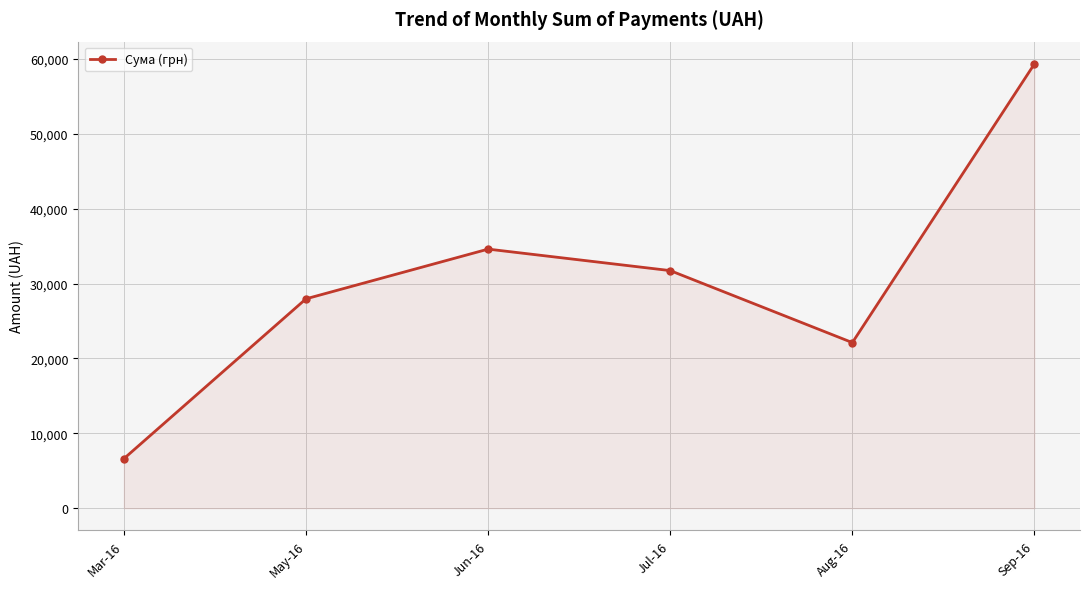

Reading left to right, extract all data points from this chart.

Mar-16=6611.0	May-16=27961.0	Jun-16=34601.0	Jul-16=31730.0	Aug-16=22115.0	Sep-16=59346.9